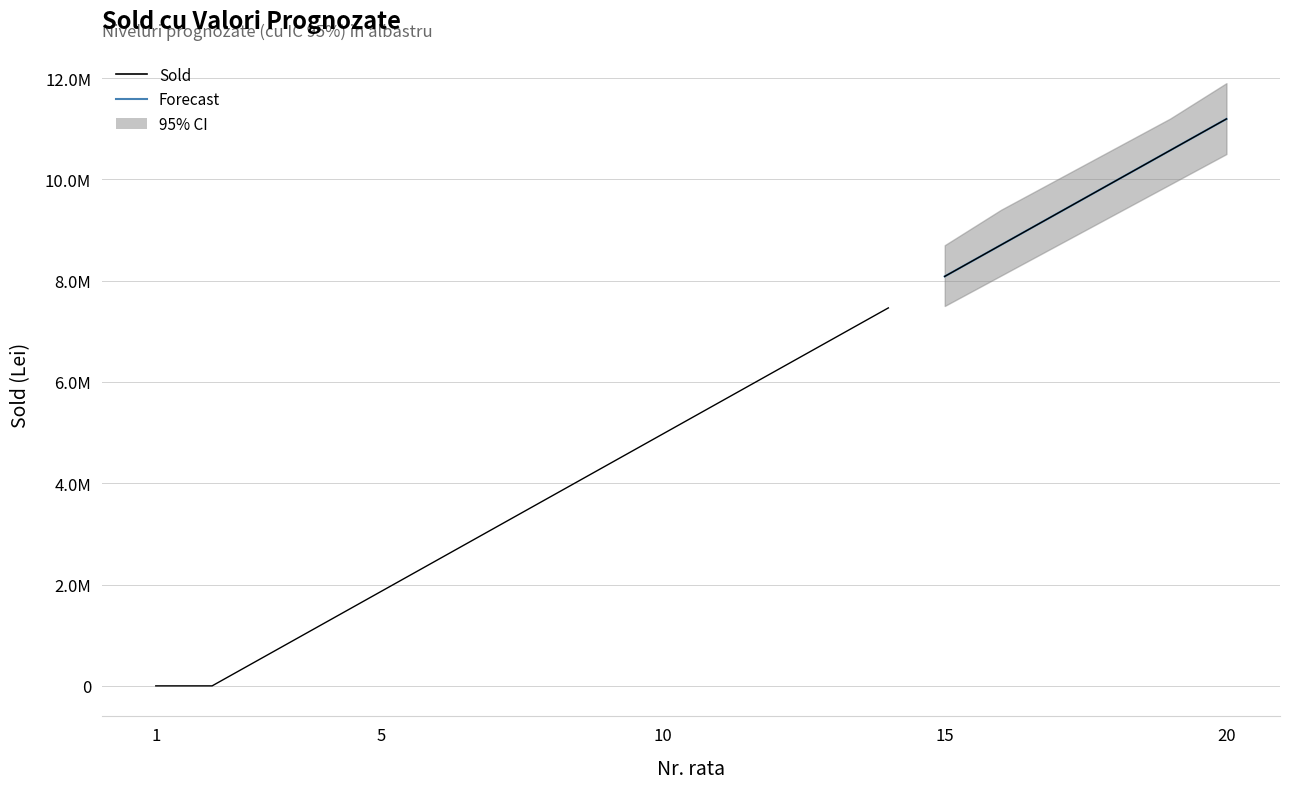

True or false: Sold and Forecast cross at least once.

False